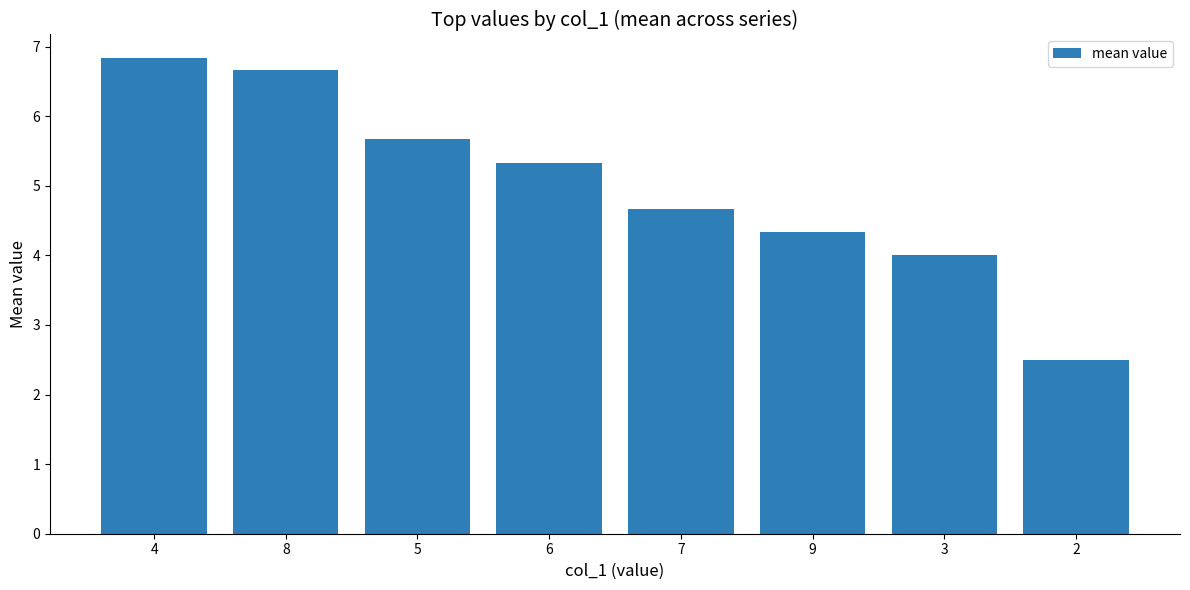

List the labels in order of value, largest first.

4, 8, 5, 6, 7, 9, 3, 2